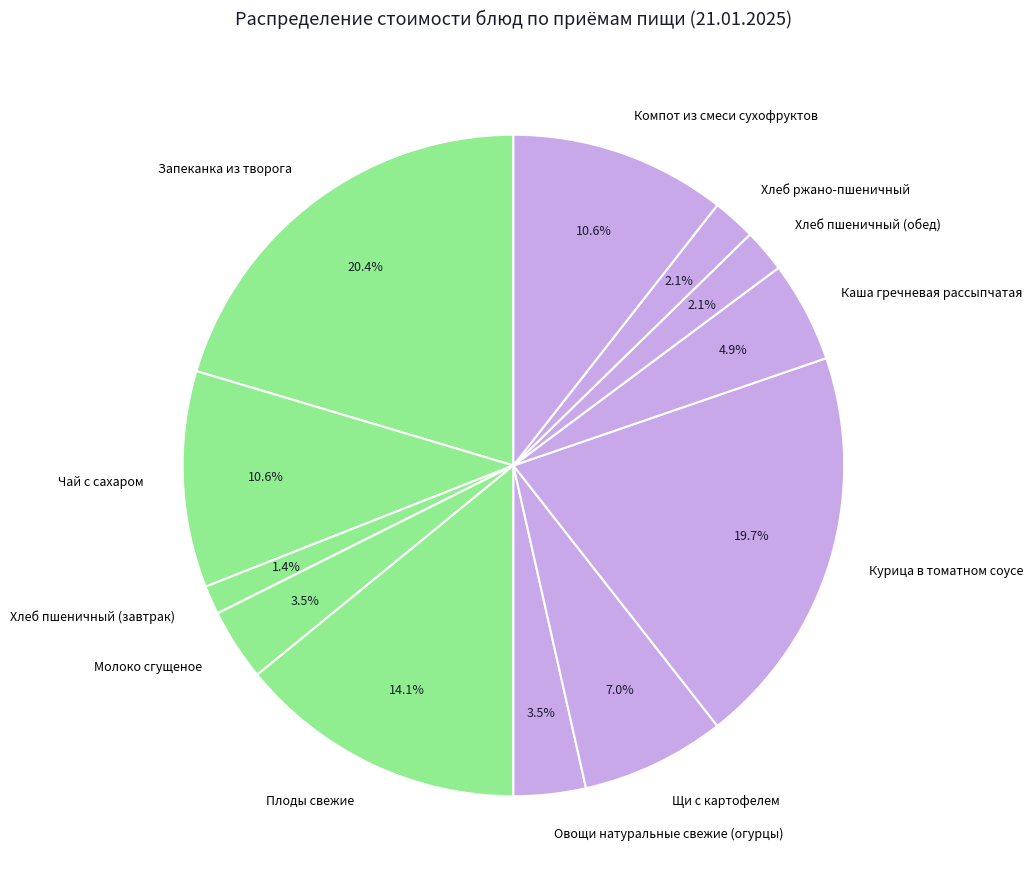

How many slices are in this pie chart?

12